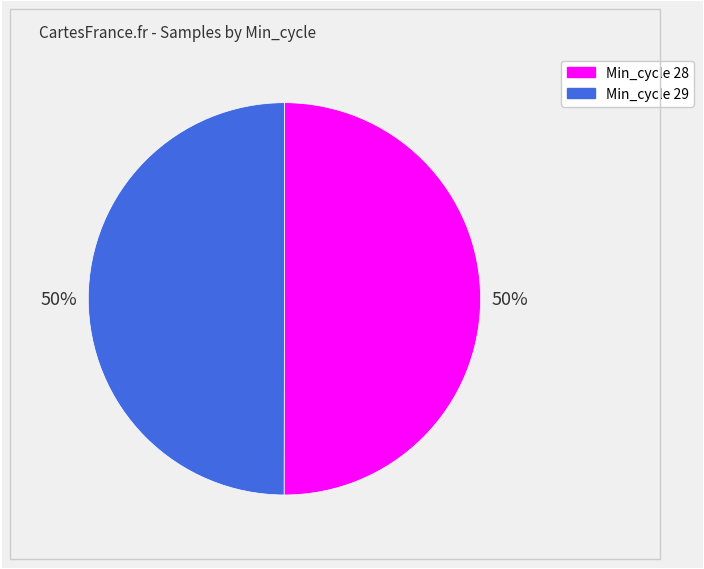

Count the number of slices in the pie.

2